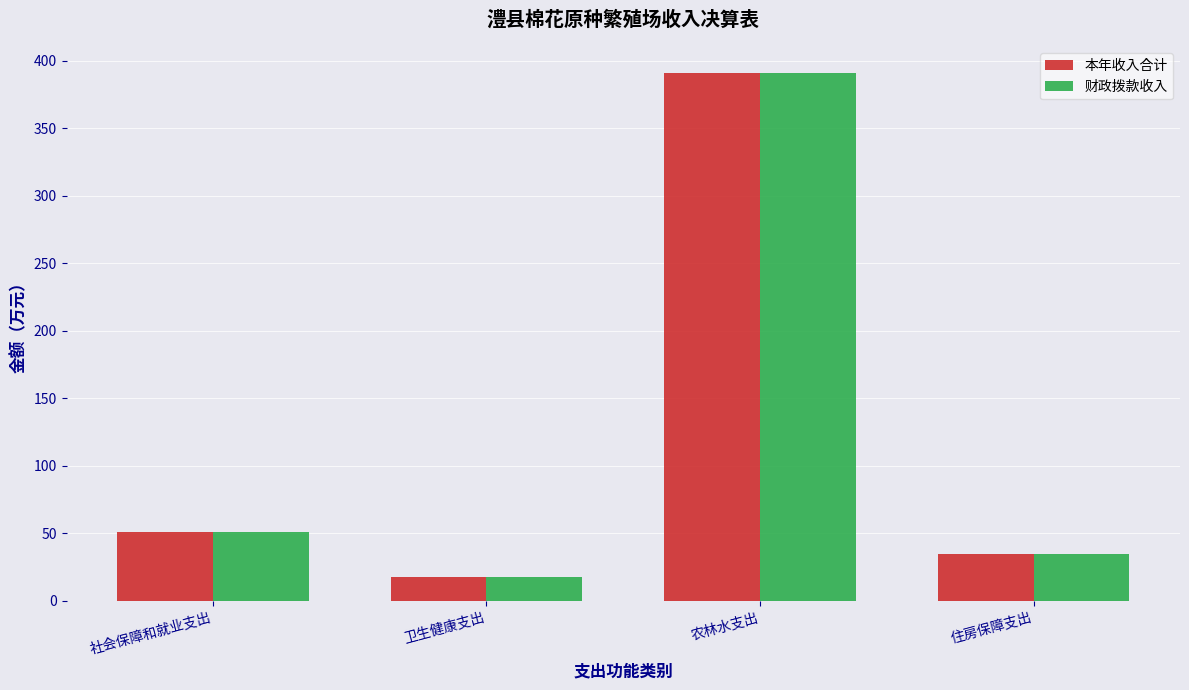

List the labels in order of 财政拨款收入 value, smallest first.

卫生健康支出, 住房保障支出, 社会保障和就业支出, 农林水支出